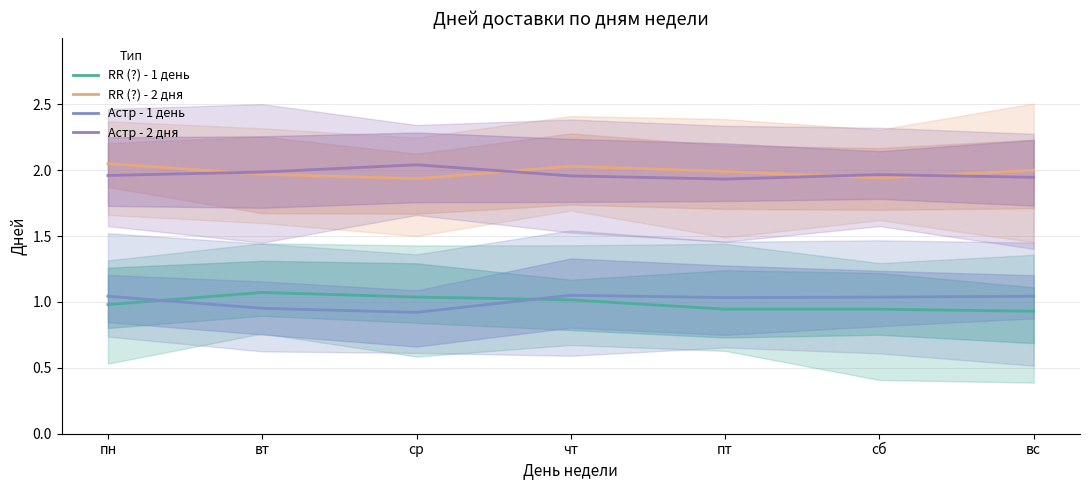

At which label does Астр - 1 день reach its minimum?

ср